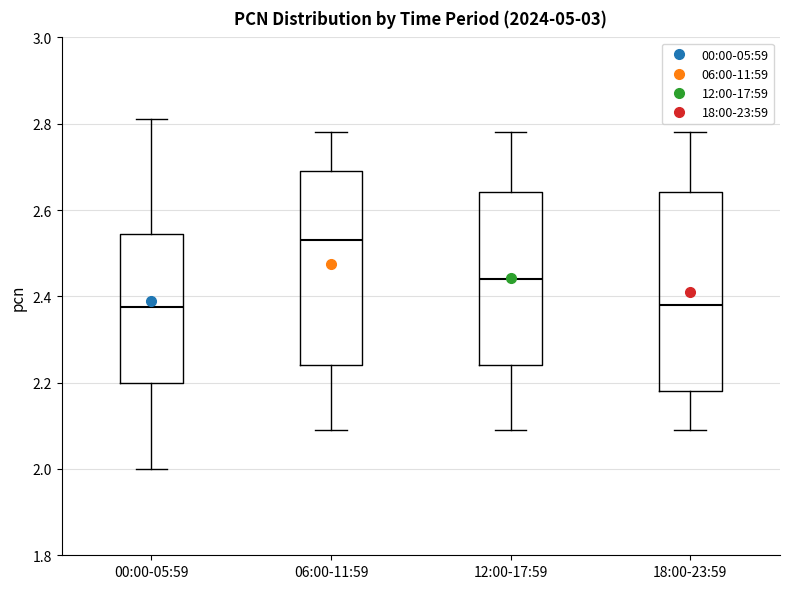

Reading left to right, transcribe this box plot: for each box, give where its median line is, the range the box spans, and where its two whiskers end, as read against the y-axis. The values are not printed on the chart, so give them approximately, as read against the axis.

00:00-05:59: median 2.38, box 2.20 to 2.54, whiskers 2.00 to 2.82
06:00-11:59: median 2.54, box 2.24 to 2.70, whiskers 2.10 to 2.78
12:00-17:59: median 2.44, box 2.24 to 2.64, whiskers 2.10 to 2.78
18:00-23:59: median 2.38, box 2.18 to 2.64, whiskers 2.10 to 2.78